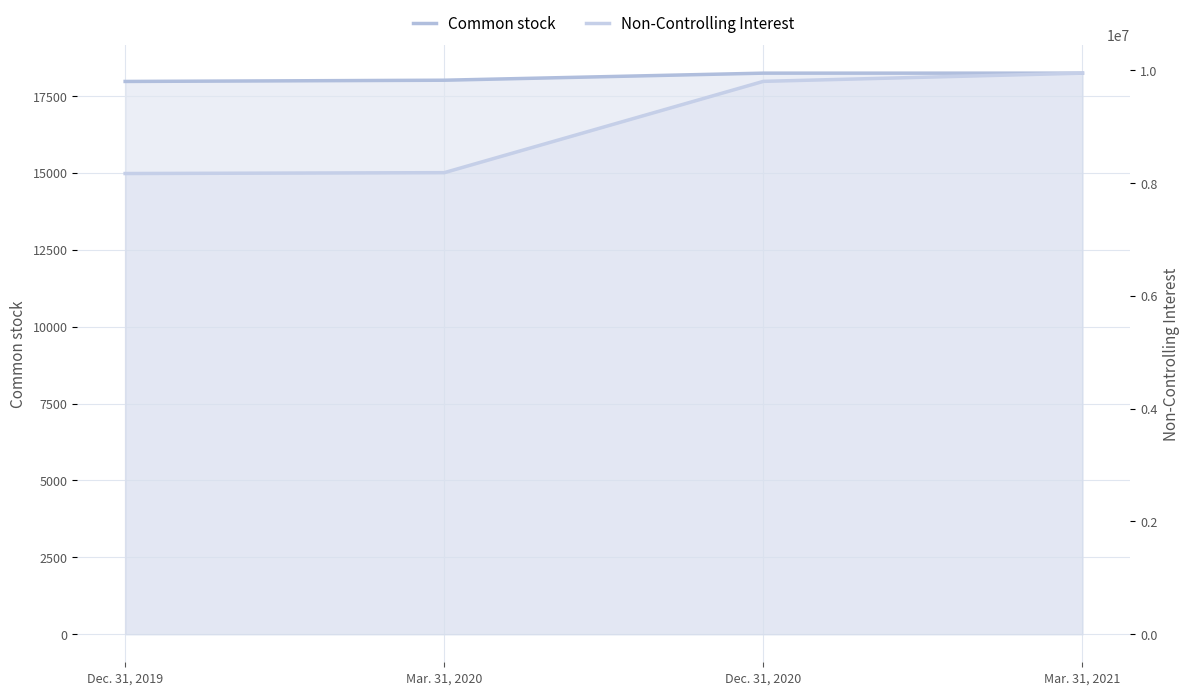

How many distinct data groups are displayed?

2